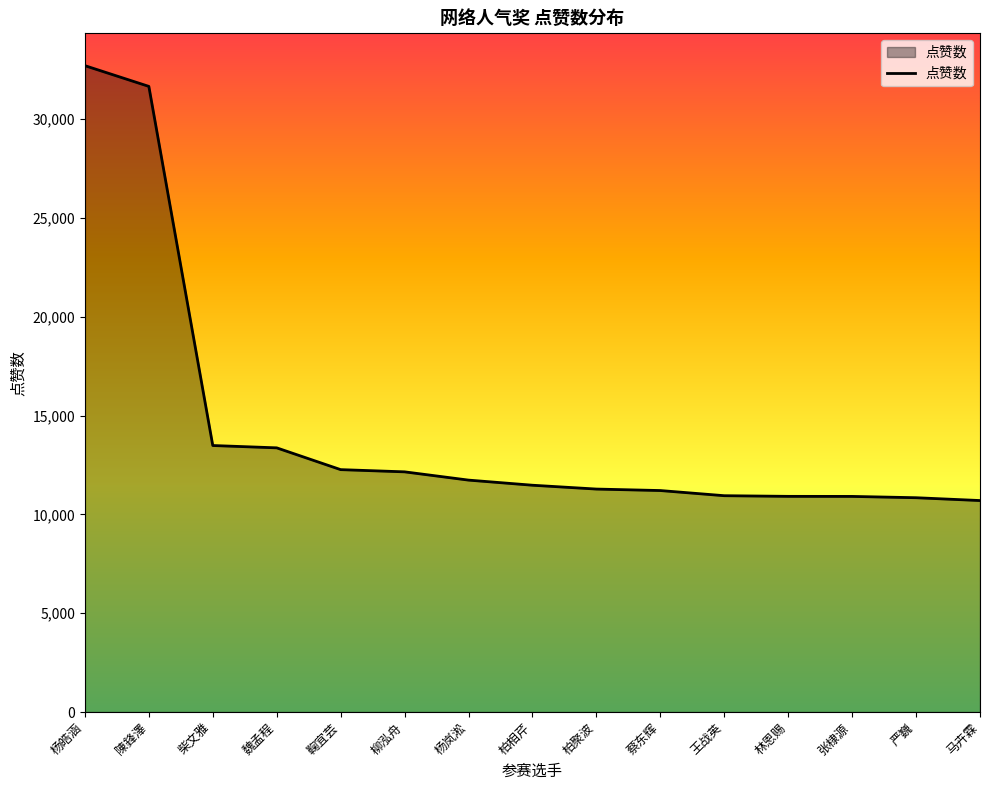

What is the difference between the second highest and second lowest values?

20809